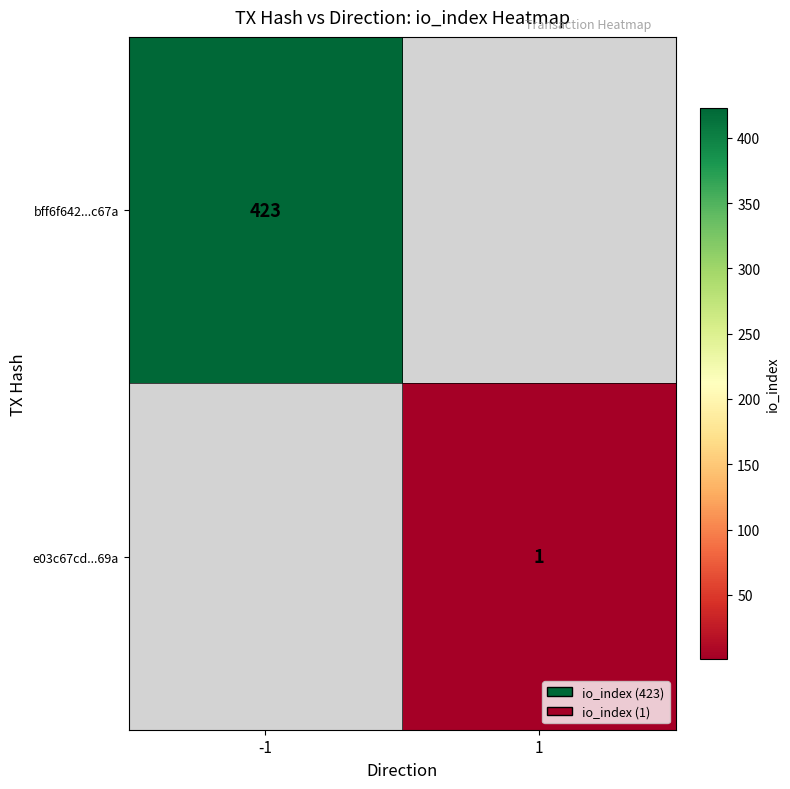

How many distinct data groups are displayed?

2